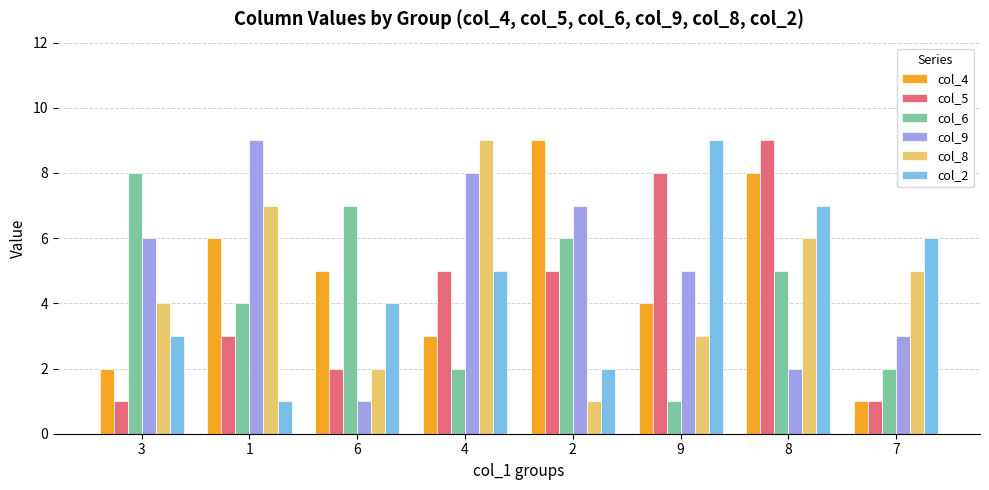

How many groups of bars are there?

8